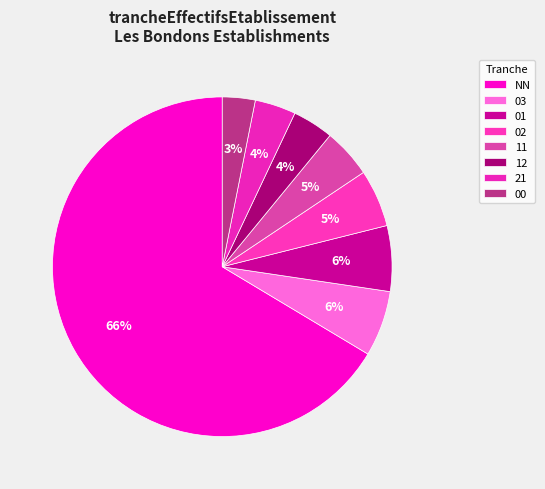

Count the number of slices in the pie.

8